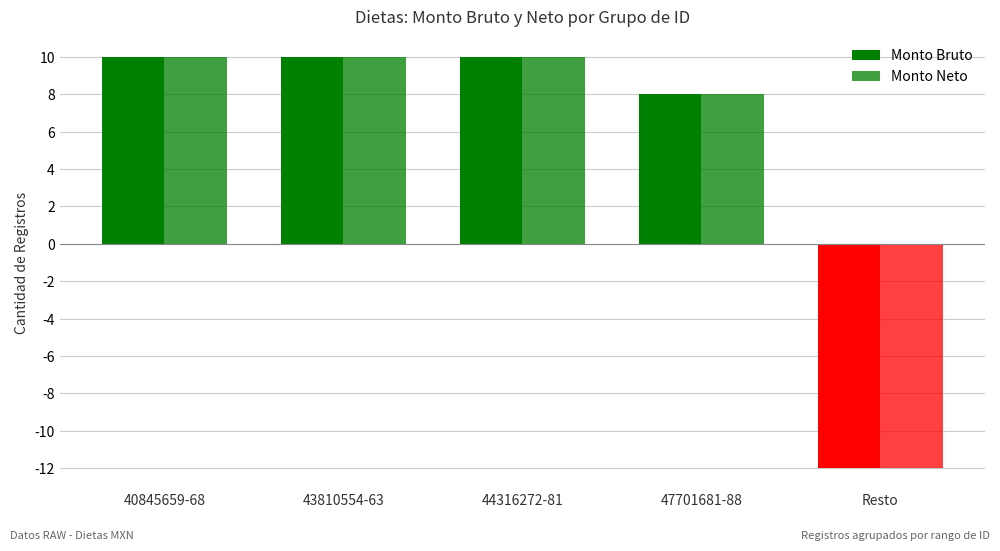

Which label corresponds to the smallest value in the chart?

Resto